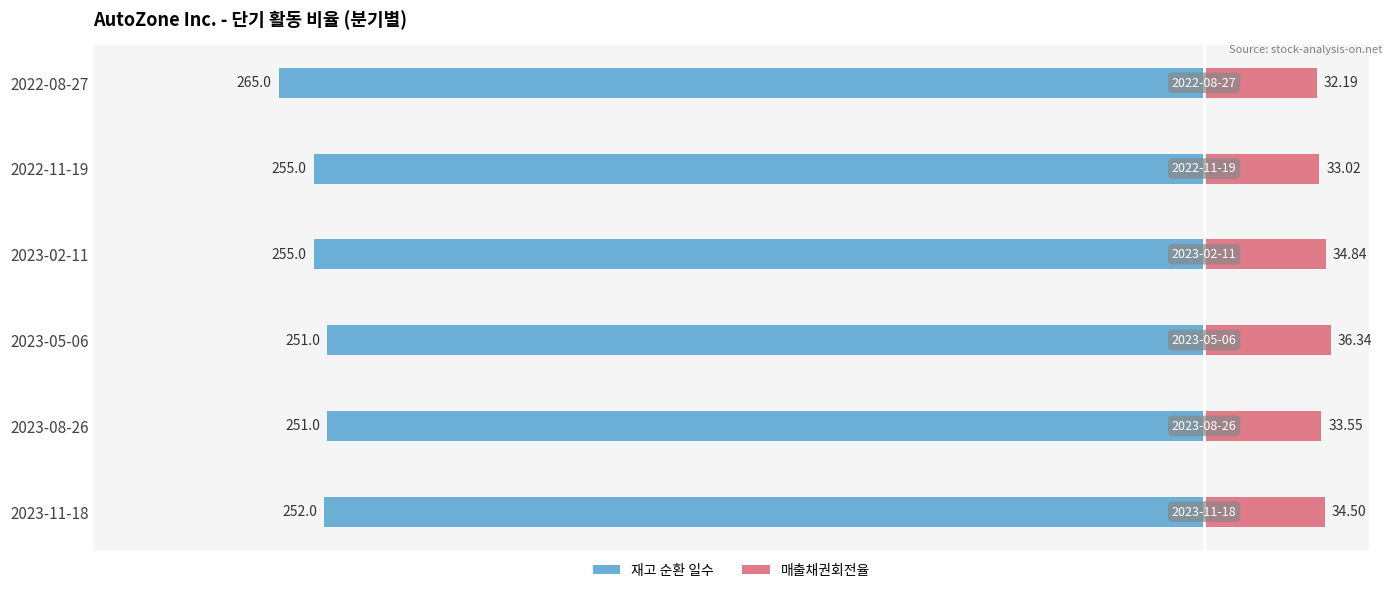

Which has a higher value, 2023-02-11 or 2023-08-26?

2023-08-26